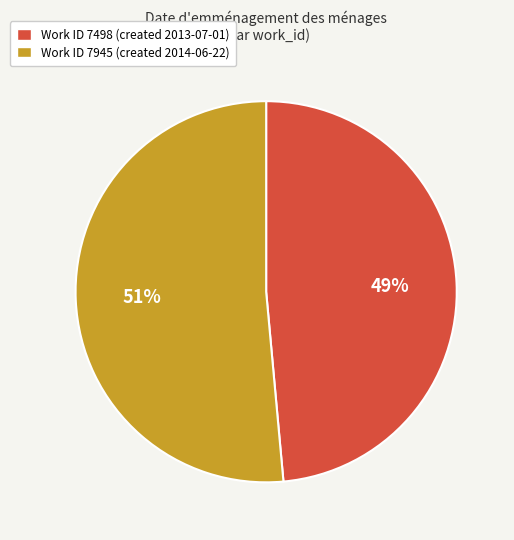

To the nearest percent, what percentage of the pie is Work ID 7945 (created 2014-06-22)?

51%